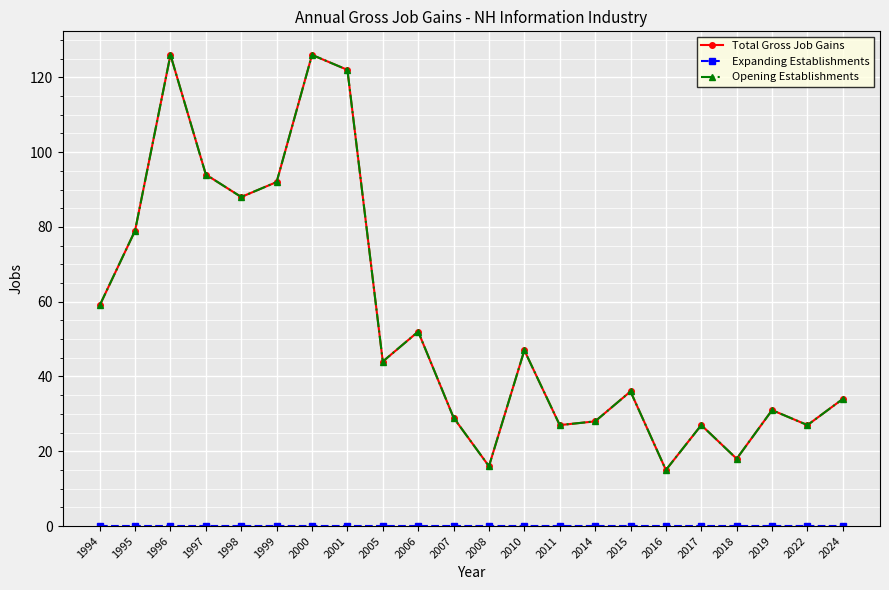

Is this an area chart (filled region under the line)?

No